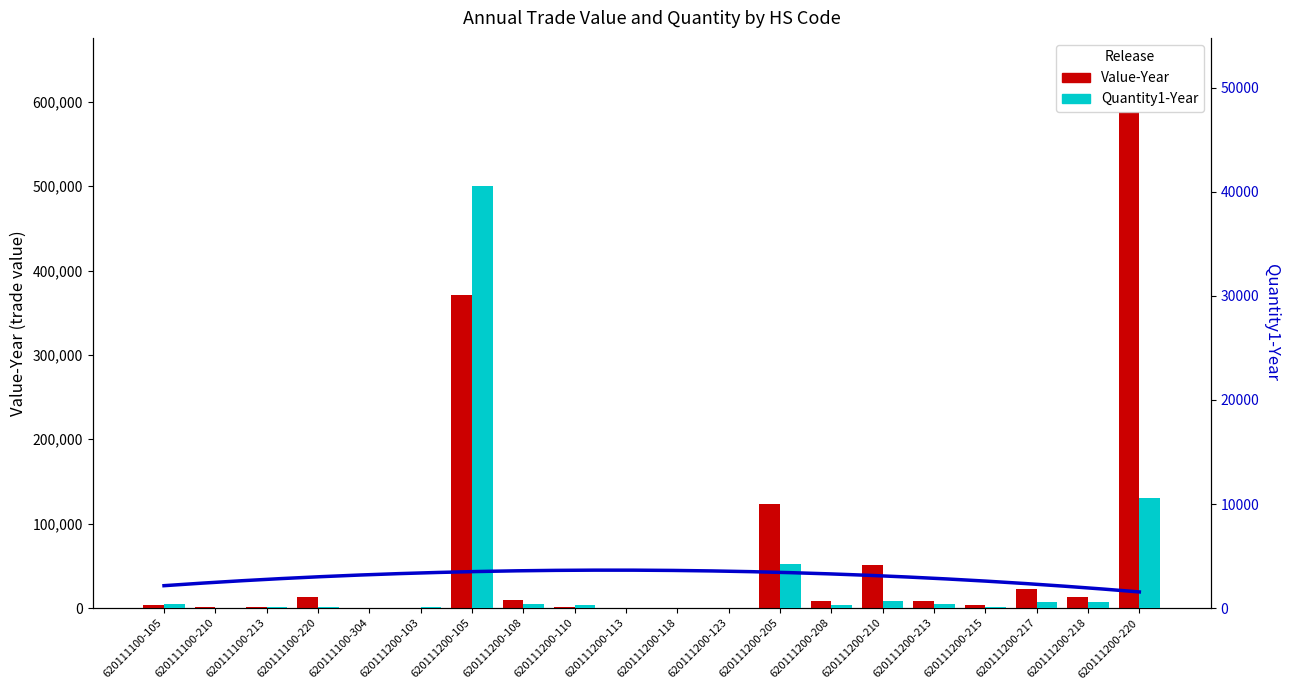

At which label is Value-Year closest to 293901?

620111200-105